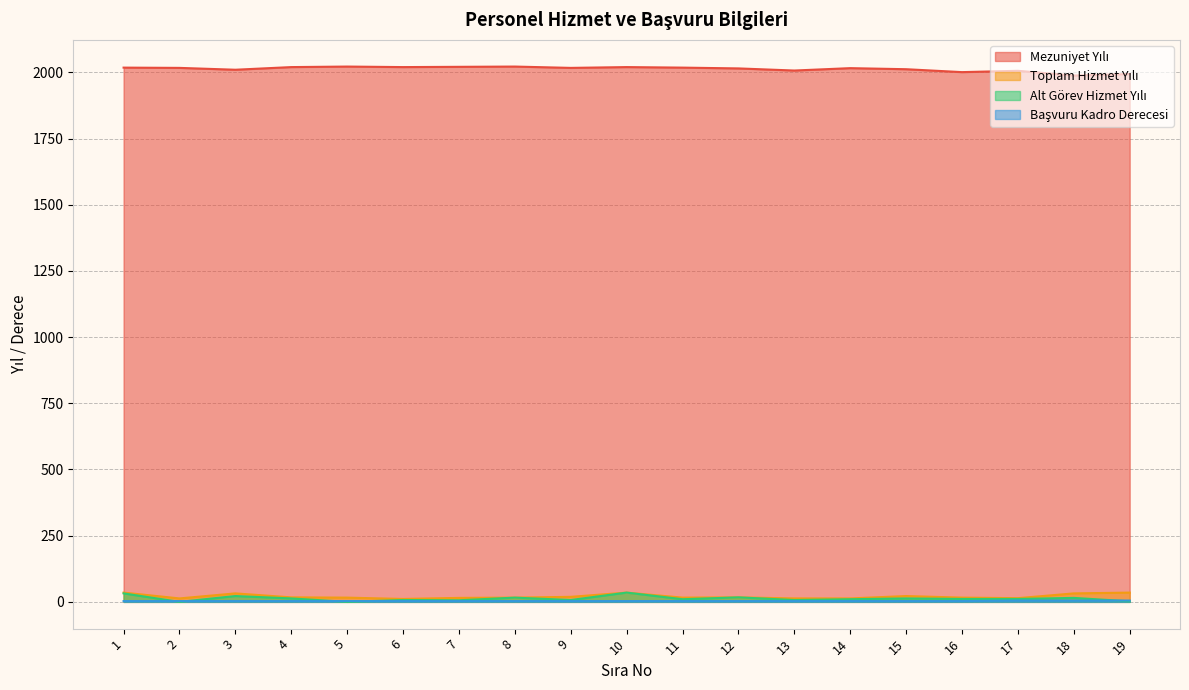

Reading right to left, transcribe all the data shown in this chart.

Mezuniyet Yılı: 19=1994	18=1988	17=2006	16=2001	15=2012	14=2016	13=2007	12=2015	11=2018	10=2020	9=2017	8=2022	7=2021	6=2020	5=2022	4=2020	3=2010	2=2017	1=2018
Toplam Hizmet Yılı: 19=35	18=32	17=14	16=16	15=22	14=13	13=13	12=17	11=16	10=35	9=19	8=16	7=15	6=11	5=16	4=17	3=32	2=13	1=35
Alt Görev Hizmet Yılı: 19=2	18=15	17=11	16=11	15=13	14=10	13=7	12=17	11=10	10=35	9=7	8=16	7=6	6=7	5=0	4=13	3=22	2=0	1=32
Başvuru Kadro Derecesi: 19=5	18=5	17=5	16=3	15=3	14=3	13=3	12=3	11=3	10=3	9=3	8=3	7=3	6=3	5=3	4=3	3=3	2=3	1=3